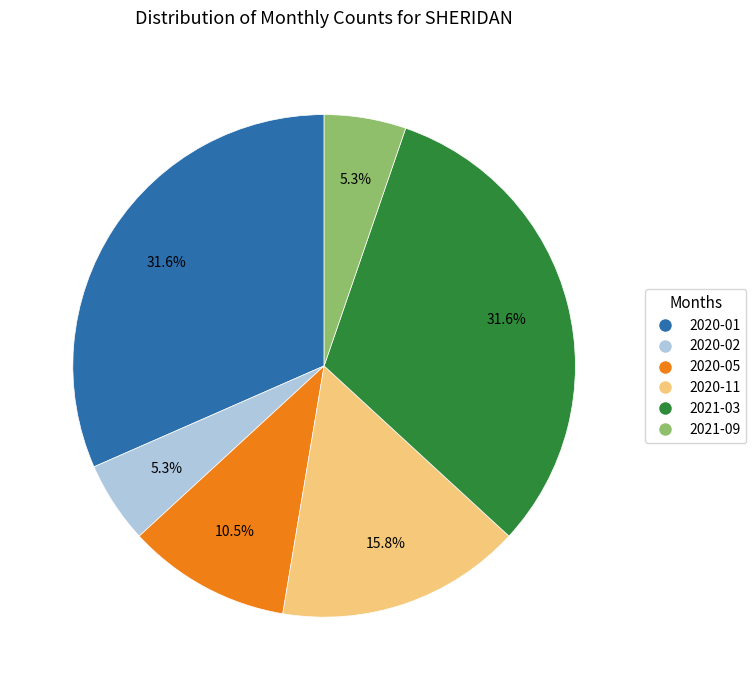

Count the number of slices in the pie.

6